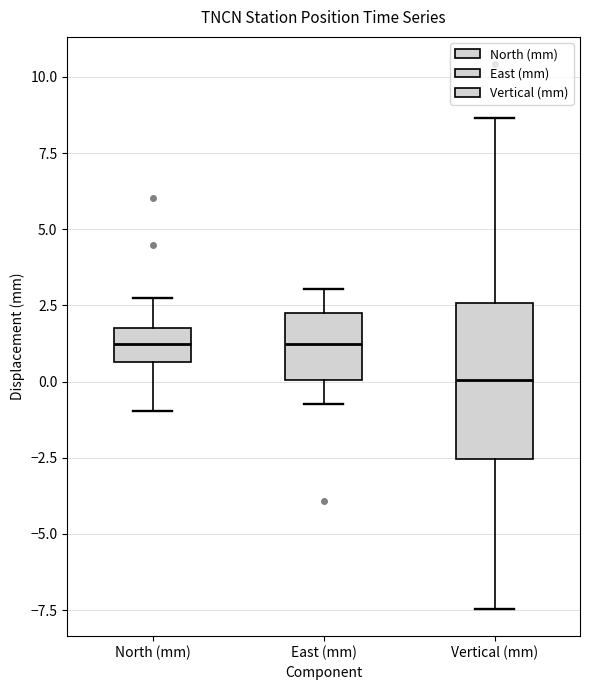

Reading left to right, read every box against the y-axis: the position of its median line, the range the box covers, and the ends of its whiskers. The values are not printed on the chart, so give them approximately, as read against the axis.

North (mm): median 1.0, box 0.5 to 2.0, whiskers -1.0 to 2.5
East (mm): median 1.0, box 0.0 to 2.5, whiskers -0.5 to 3.0
Vertical (mm): median 0.0, box -2.5 to 2.5, whiskers -7.5 to 8.5